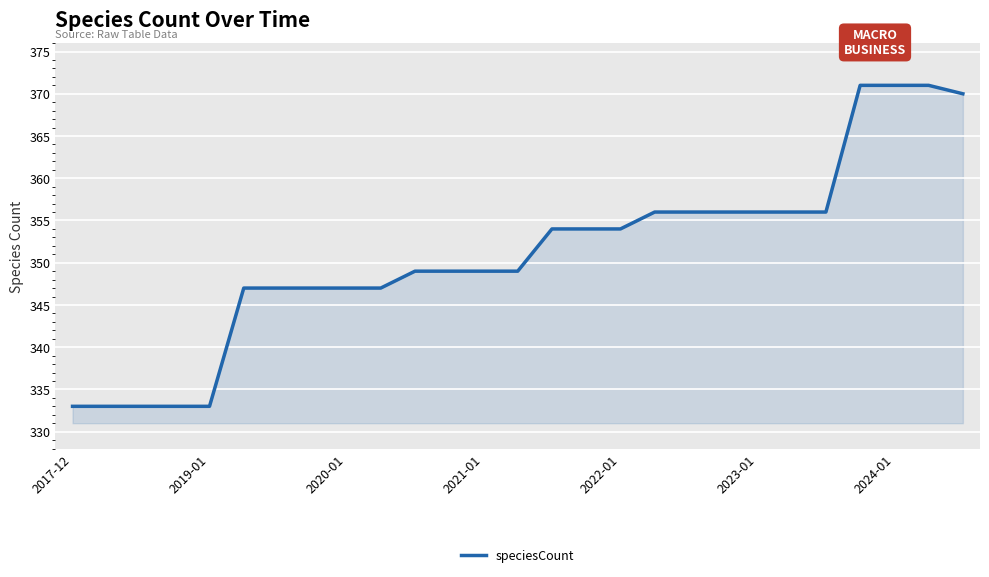

What is the minimum value shown in the chart?

333